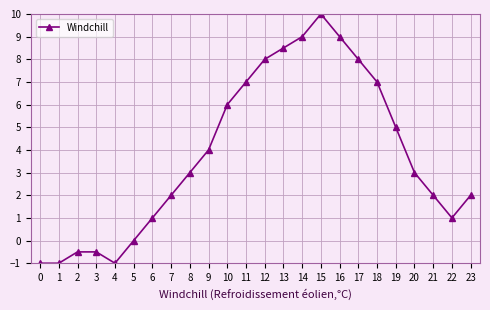

What is the difference between the second highest and minimum values?

10.0